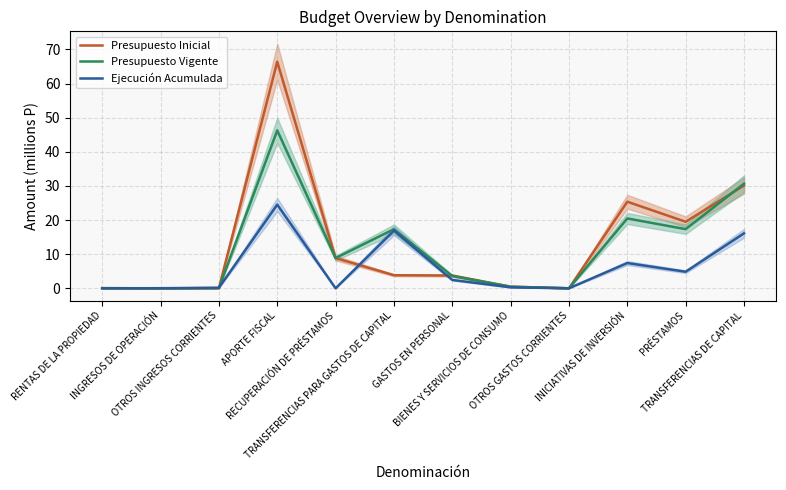

How many data points in Presupuesto Vigente are less than 8?

6